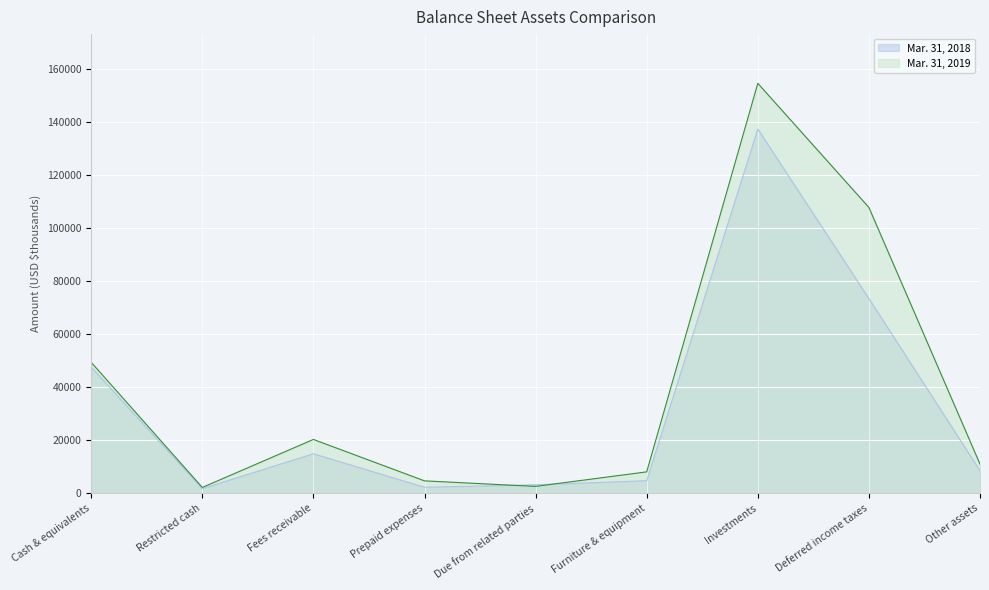

What is the difference between the second highest and second lowest values in the Mar. 31, 2019 series?

105098